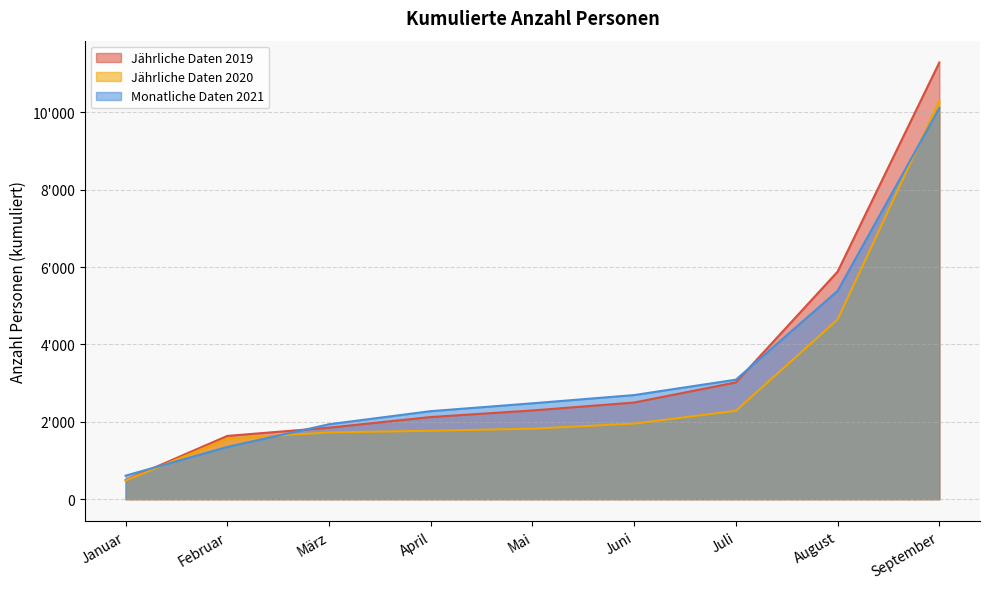

True or false: Jährliche Daten 2019 and Jährliche Daten 2020 cross at least once.

False